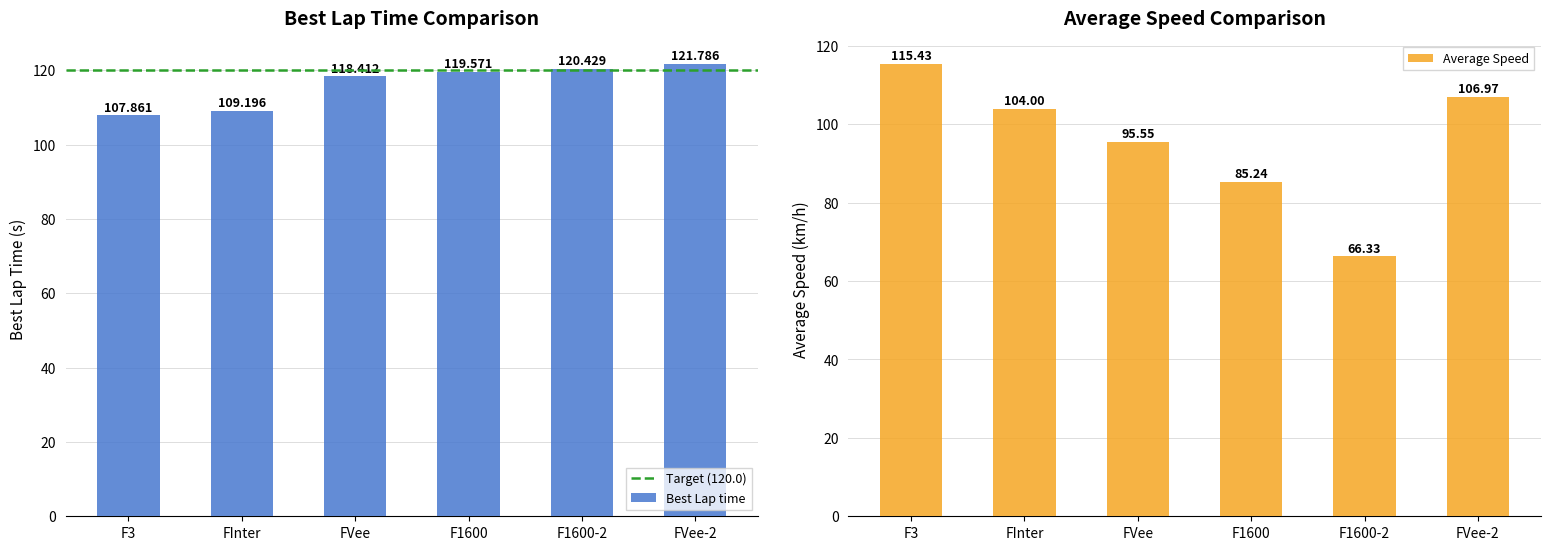

Which series has the largest total across all categories?

Best Lap time